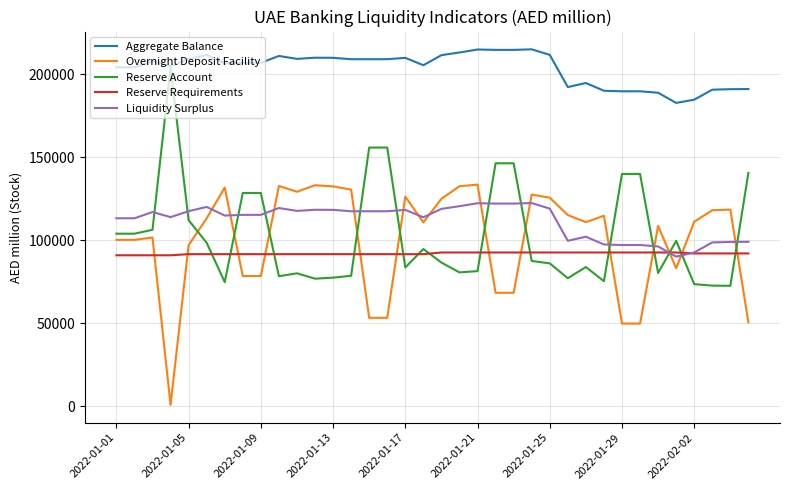

How many intersections are there between Reserve Requirements and Overnight Deposit Facility?

13